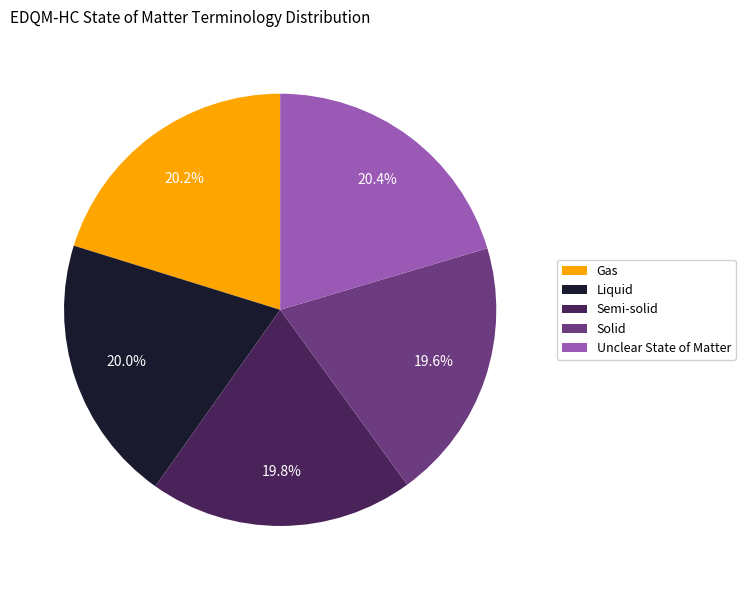

The Liquid slice represents 20% of the pie. True or false?

True